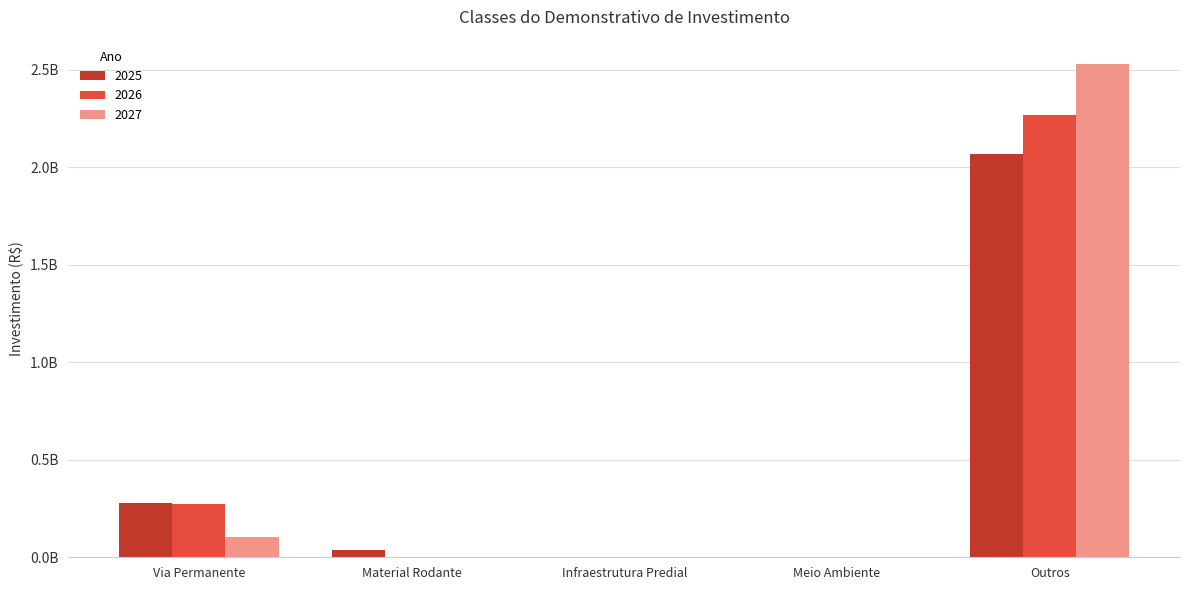

What is the sum of the 2025 values at Outros and Material Rodante?

2103019331.2